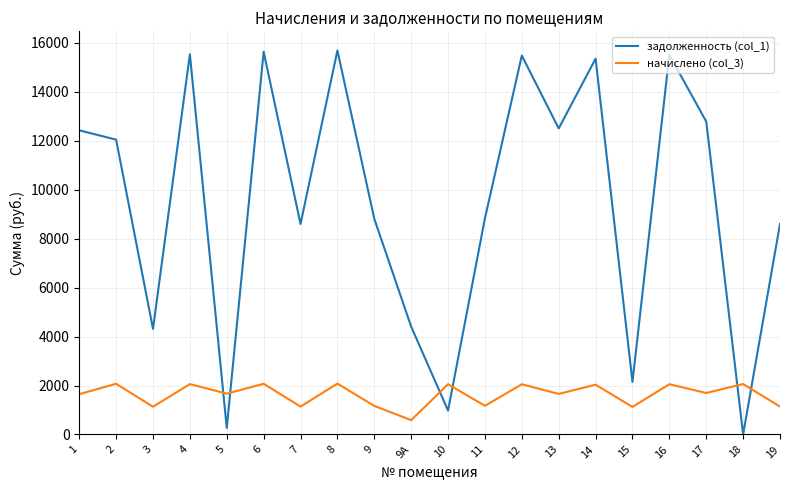

What is the maximum value for начислено (col_3)?

2078.6